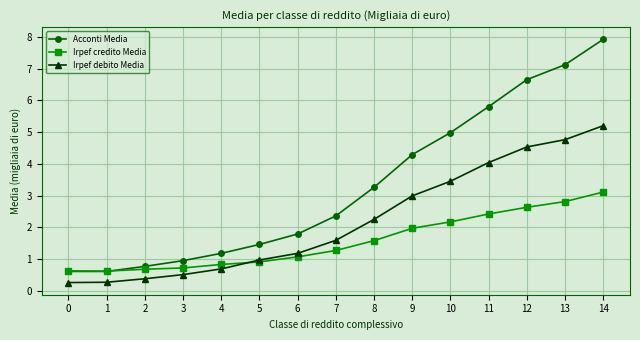

The value of Irpef credito Media at 7 is 0.7. True or false?

False